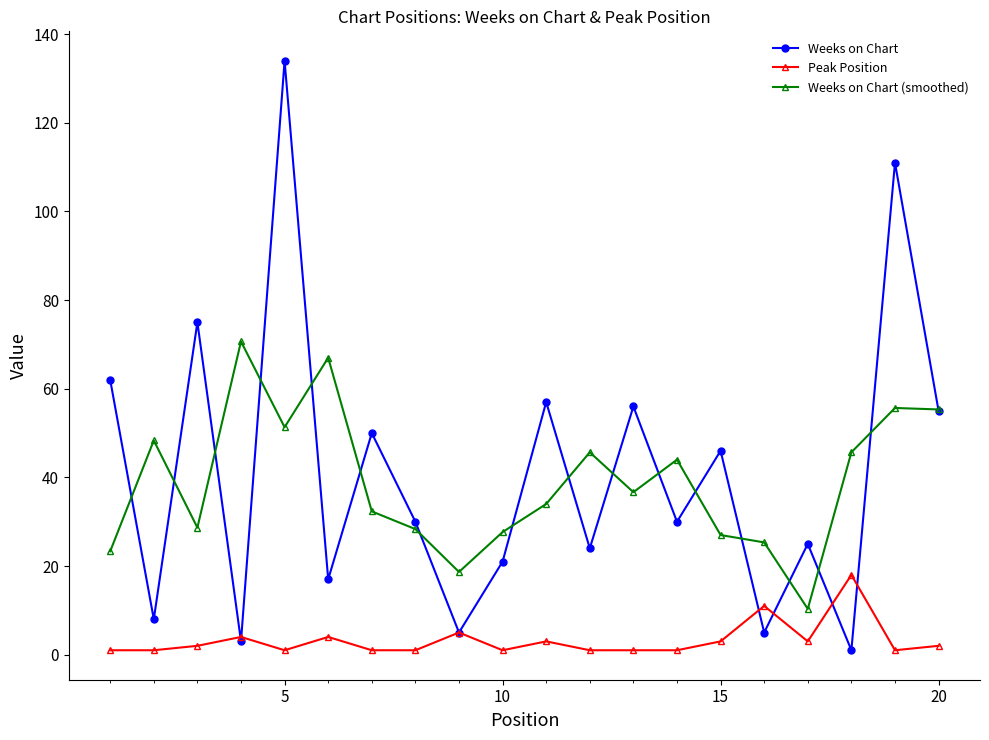

What is the highest value of the Weeks on Chart (smoothed) series?

70.7